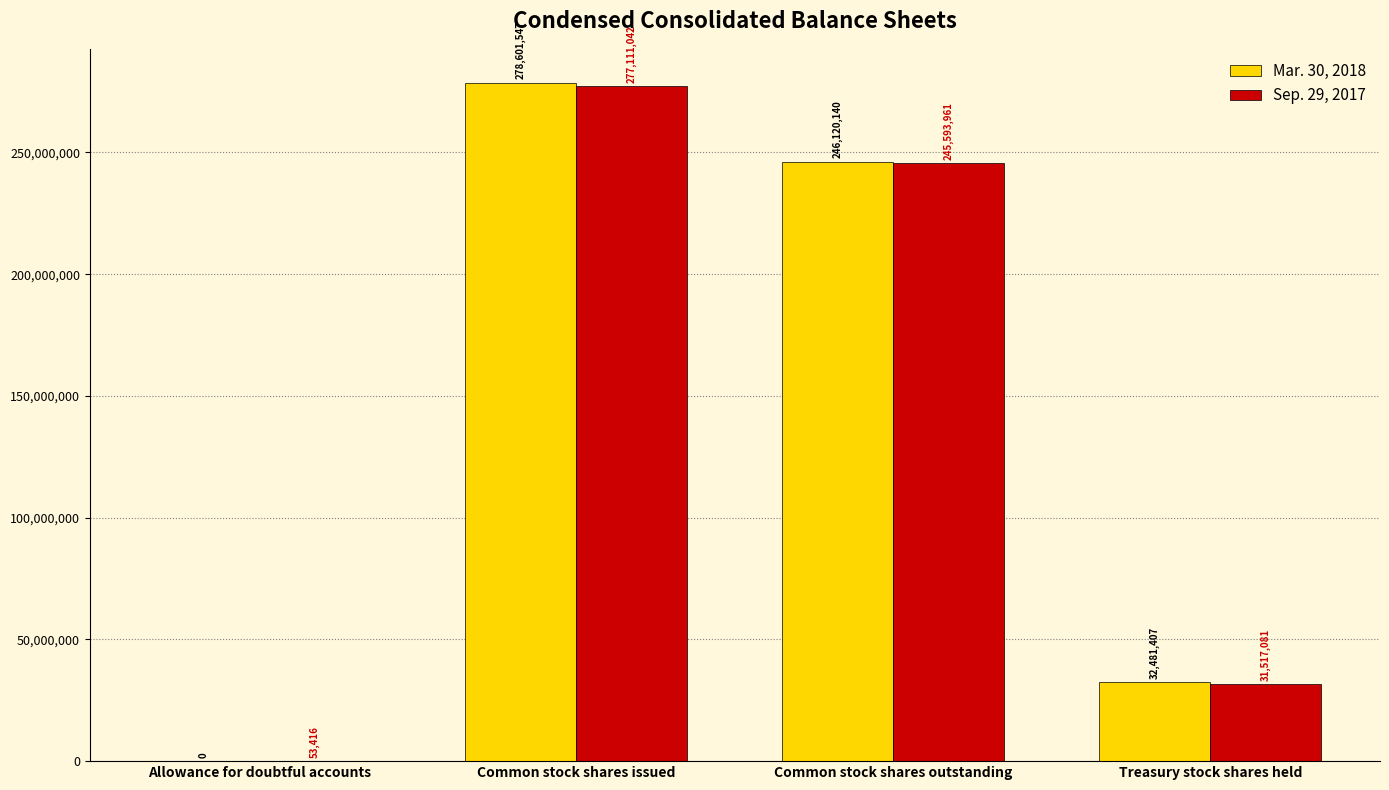

Is it true that Mar. 30, 2018 equals 166227579 at Common stock shares issued?

False